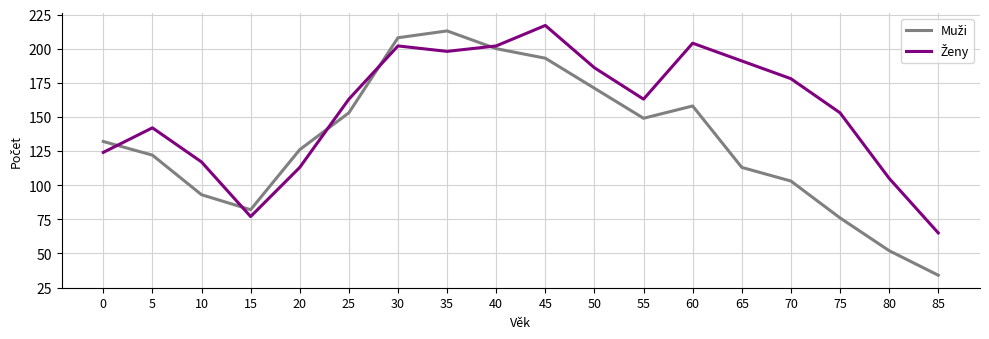

Which category has the lowest value across all series?

85